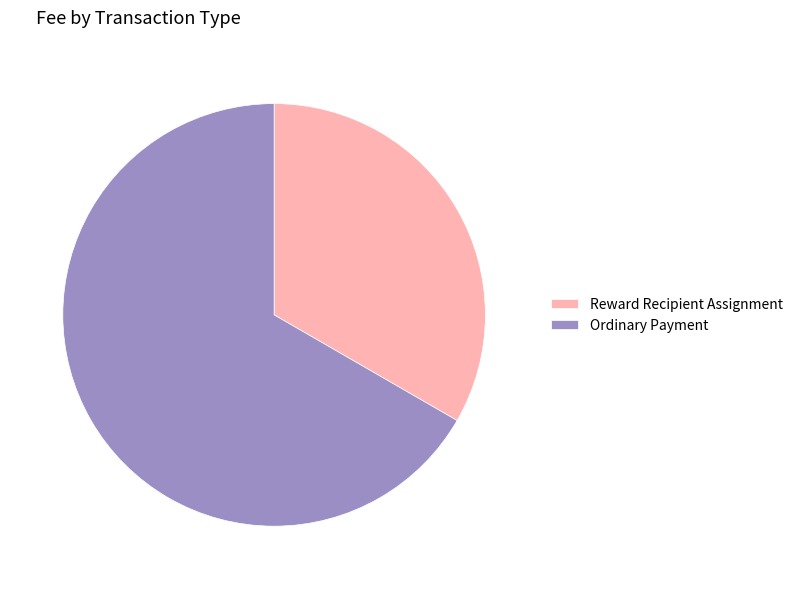

What is the smallest slice in the pie chart?

Reward Recipient Assignment